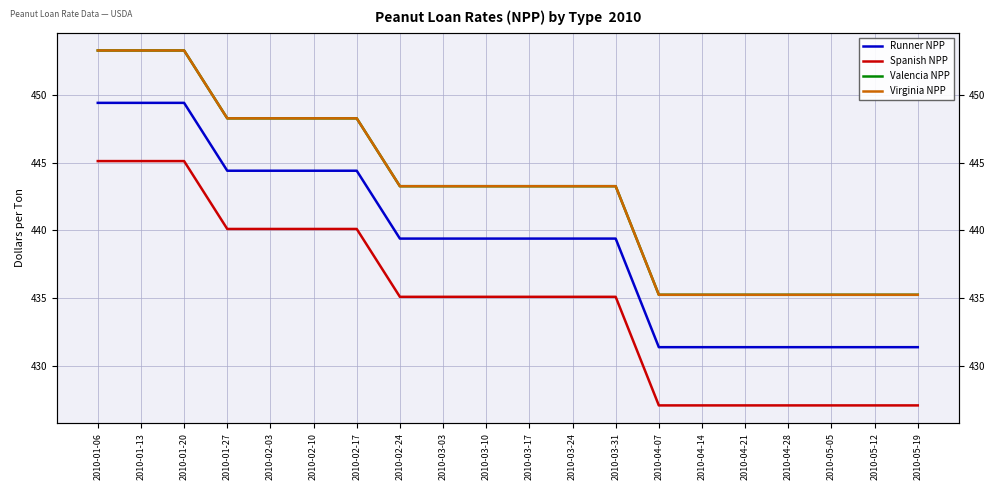

What is the approximate value of Runner NPP at 2010-04-07?

431.4